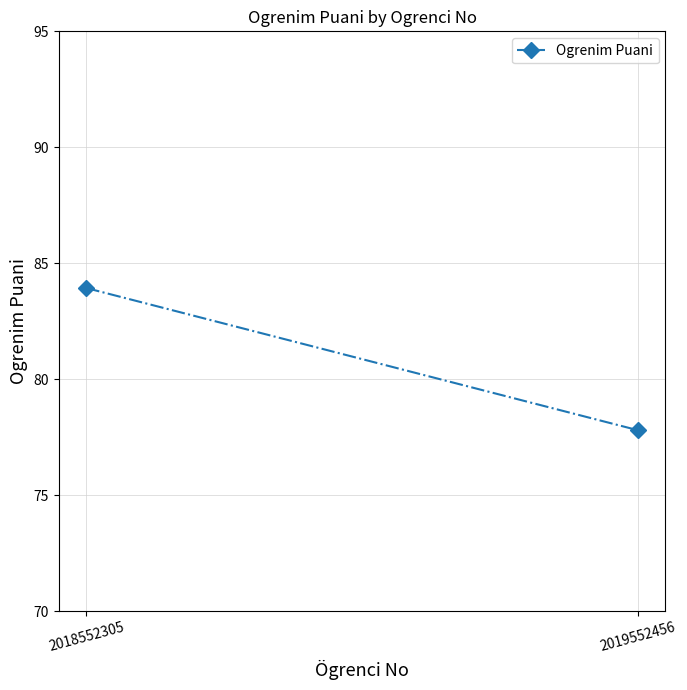

Which has a higher value, 2019552456 or 2018552305?

2018552305